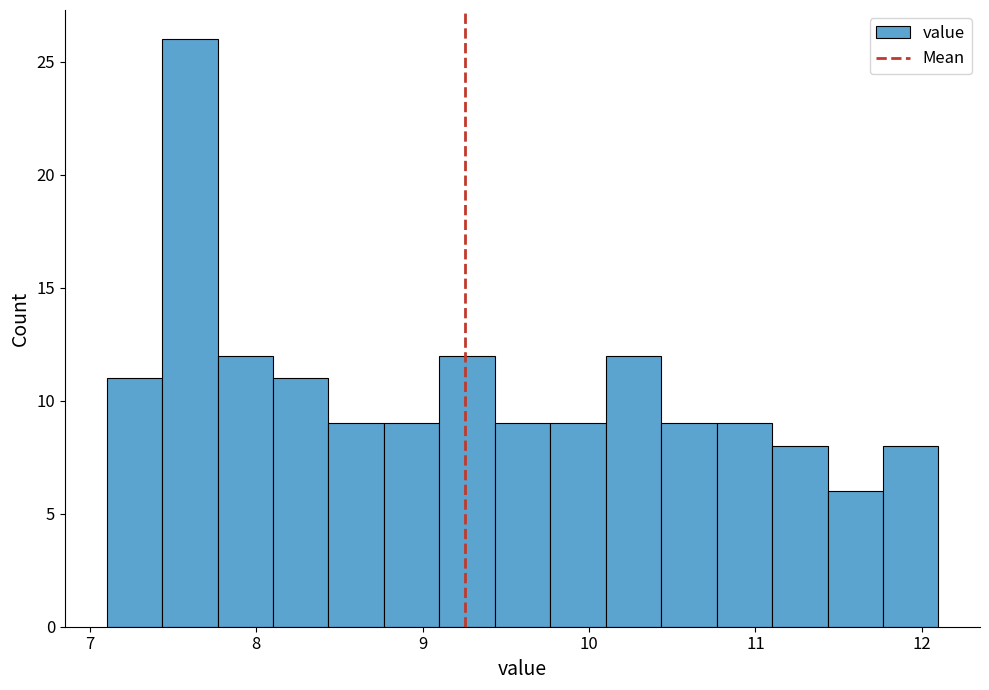

Around what value on the x-axis is the tallest bar? Give the approximate position of its centre, as read against the axis.

7.6